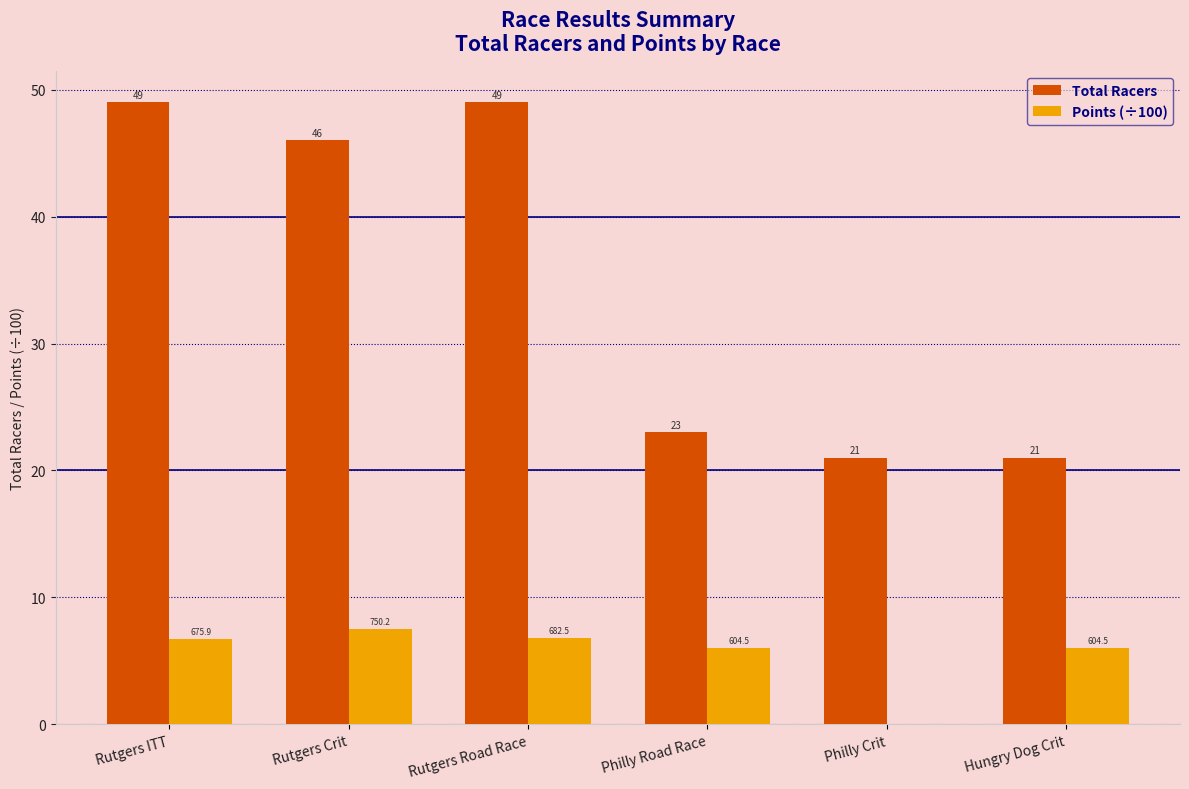

True or false: Total Racers has a value of 83.0 at Rutgers Road Race.

False